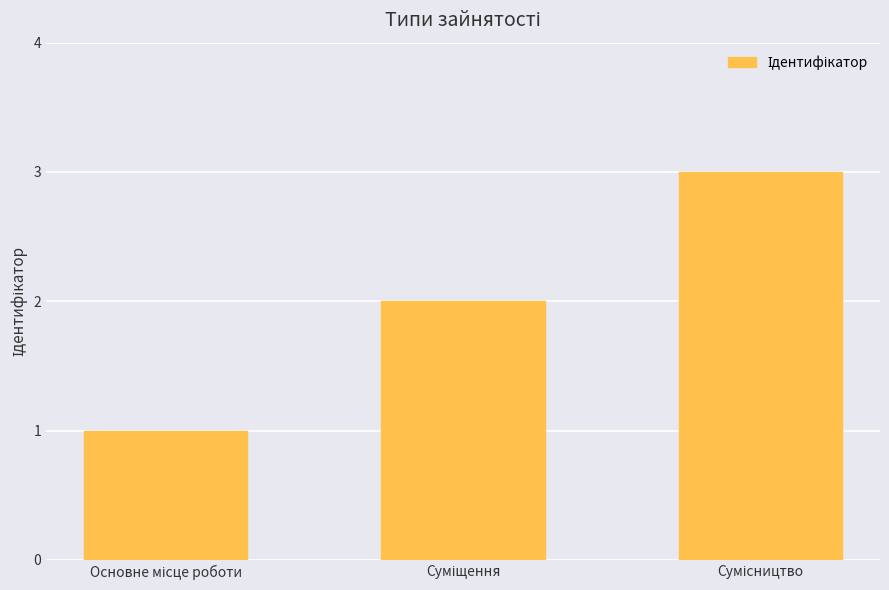

Reading left to right, list all the values displayed in this chart.

1	2	3